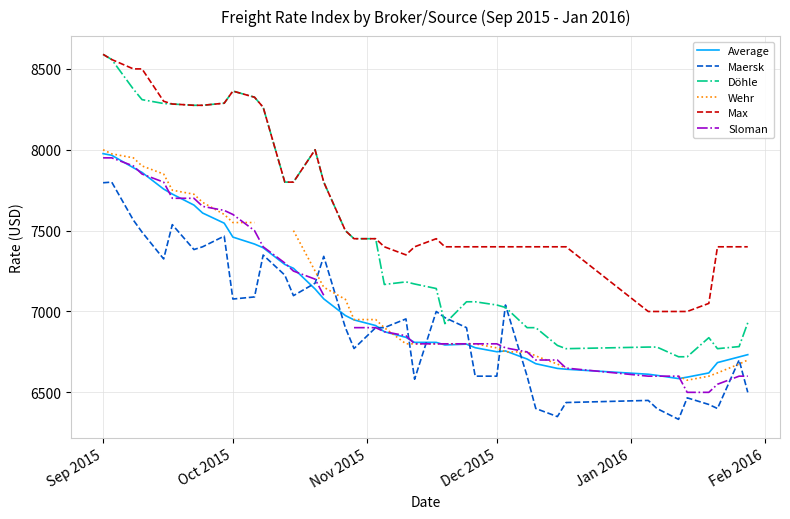

True or false: Average has a value of 3705 at Sep 2015.

False